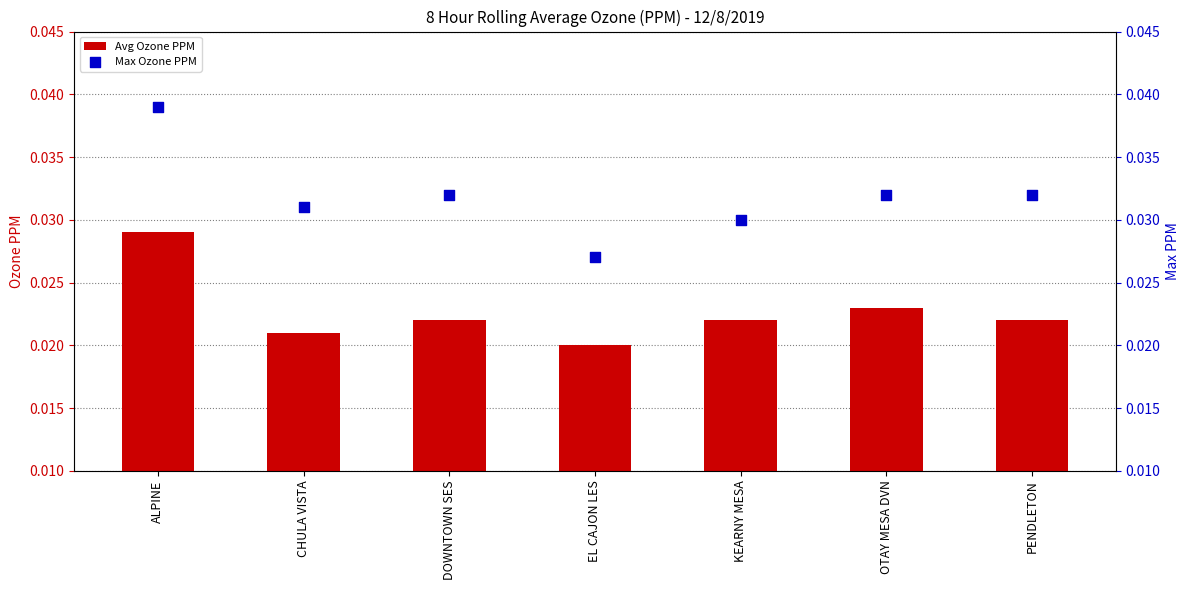

At which category is the sum across all series the highest?

ALPINE